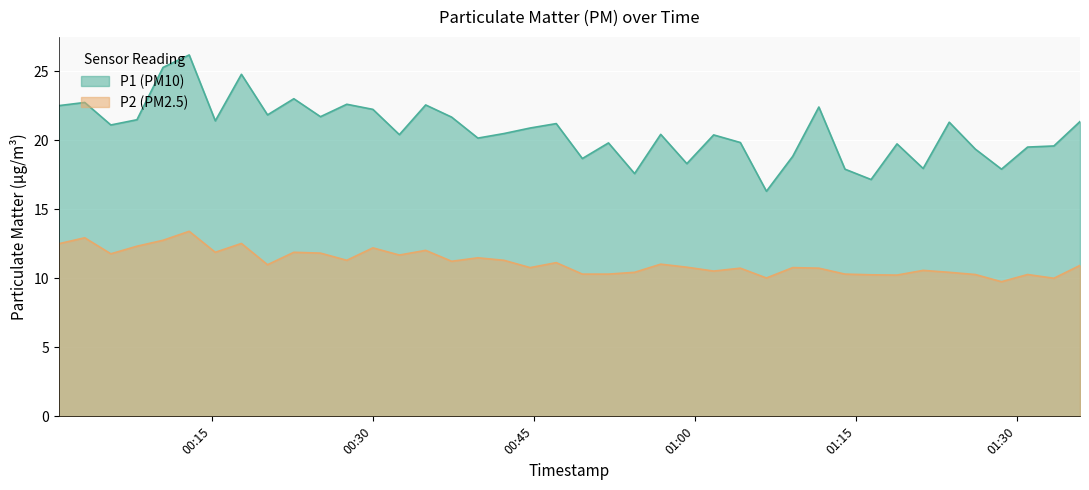

Is the value of P2 at 2024-01-11T00:05:36 greater than the value of P1 at 2024-01-11T01:14:00?

No